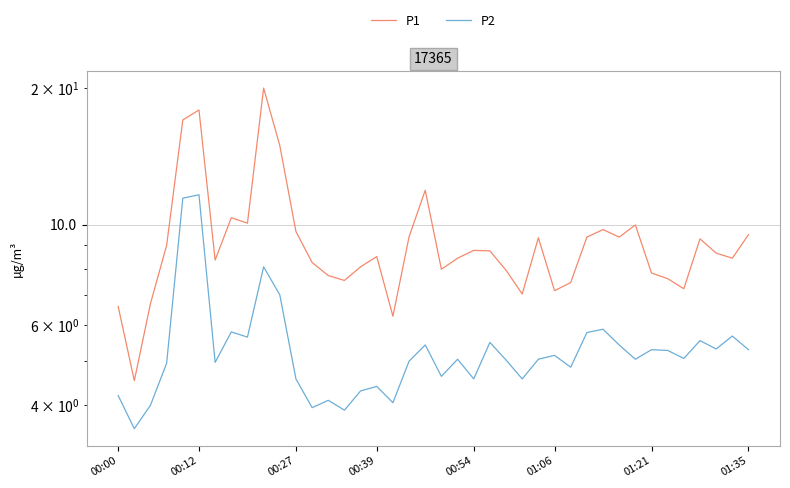

Which series has the largest total across all categories?

P1